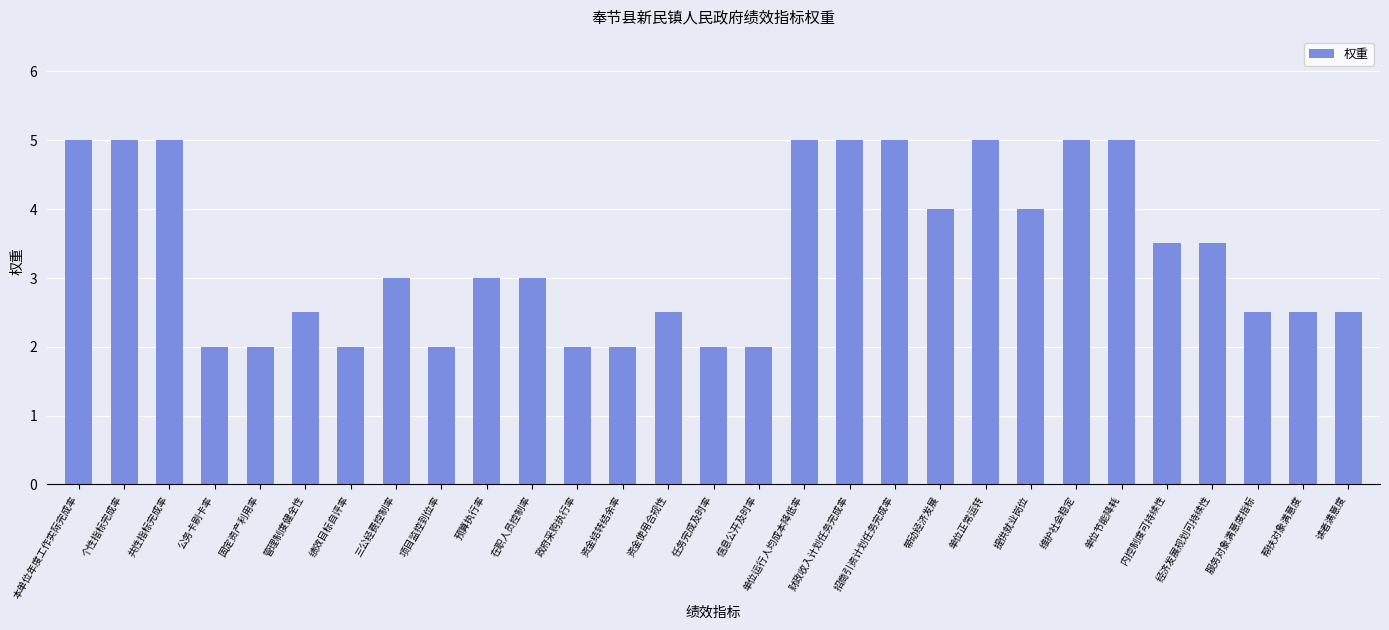

True or false: the data shows 4.5 at 在职人员控制率.

False